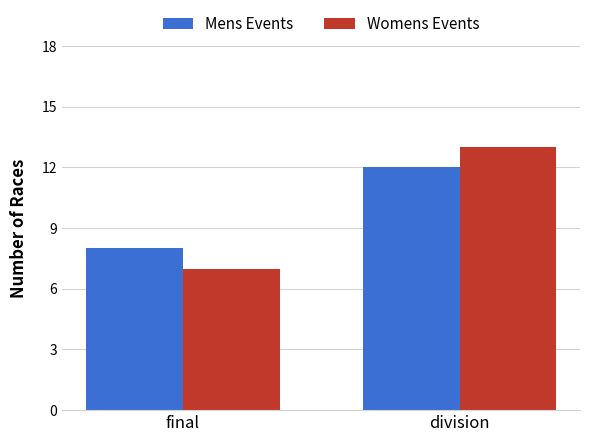

Reading left to right, transcribe all the data shown in this chart.

Mens Events: 8	12
Womens Events: 7	13